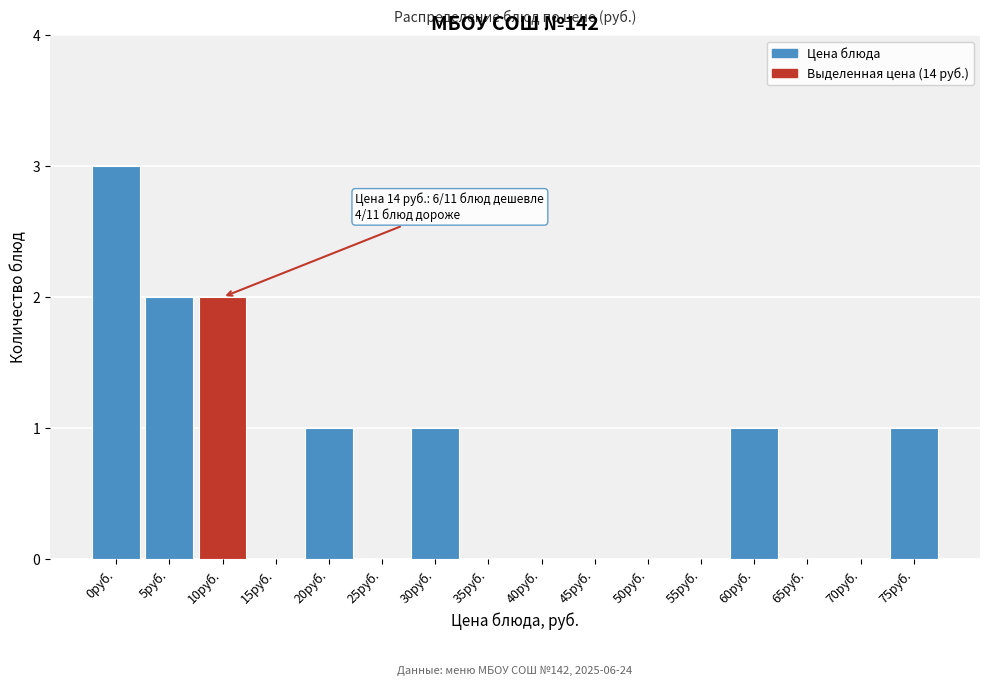

Reading right to left, list all the values displayed in this chart.

75руб.=1	70руб.=0	65руб.=0	60руб.=1	55руб.=0	50руб.=0	45руб.=0	40руб.=0	35руб.=0	30руб.=1	25руб.=0	20руб.=1	15руб.=0	10руб.=2	5руб.=2	0руб.=3